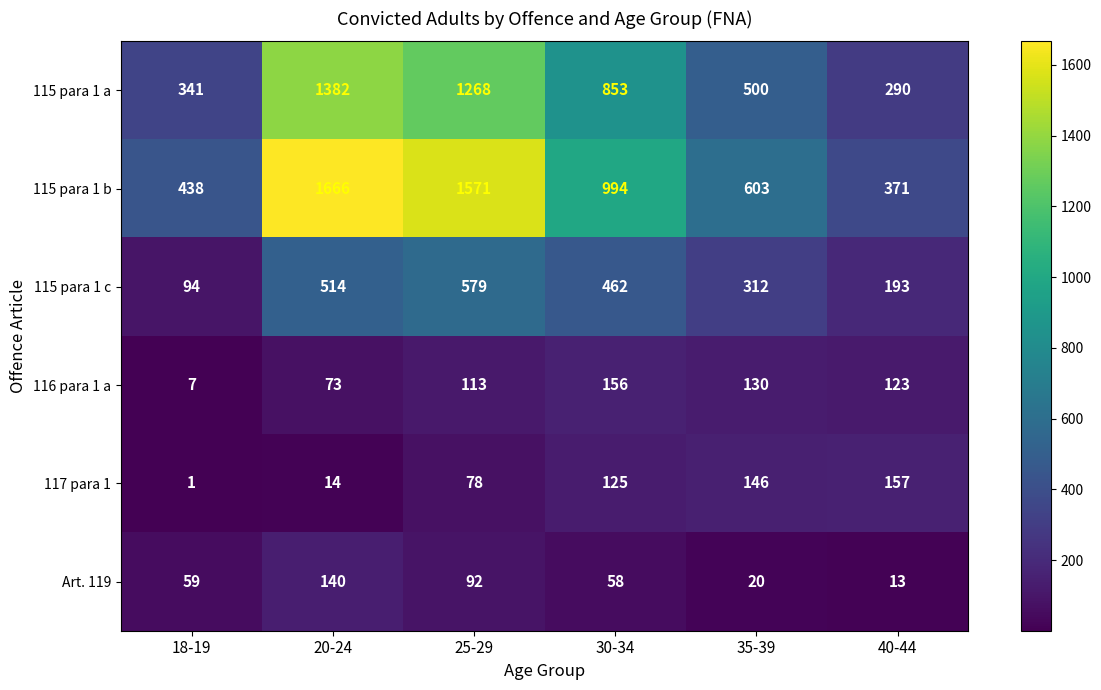

Between 20-24 and 30-34, which series saw the biggest shift?

115 para 1 b